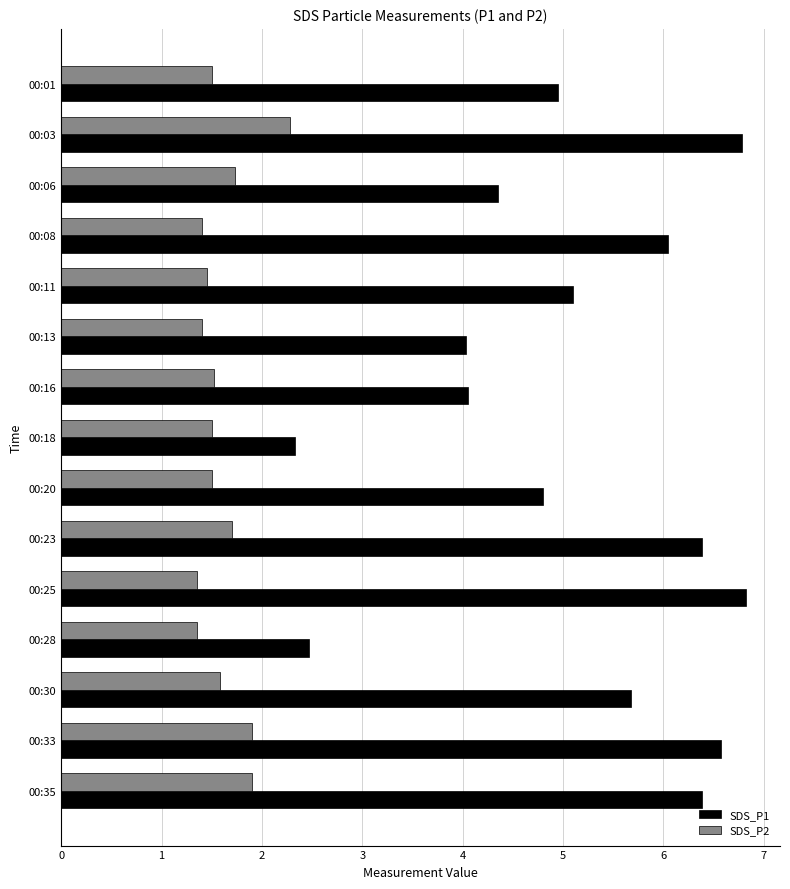

Rank the series by their maximum value, from lowest to highest.

SDS_P2, SDS_P1